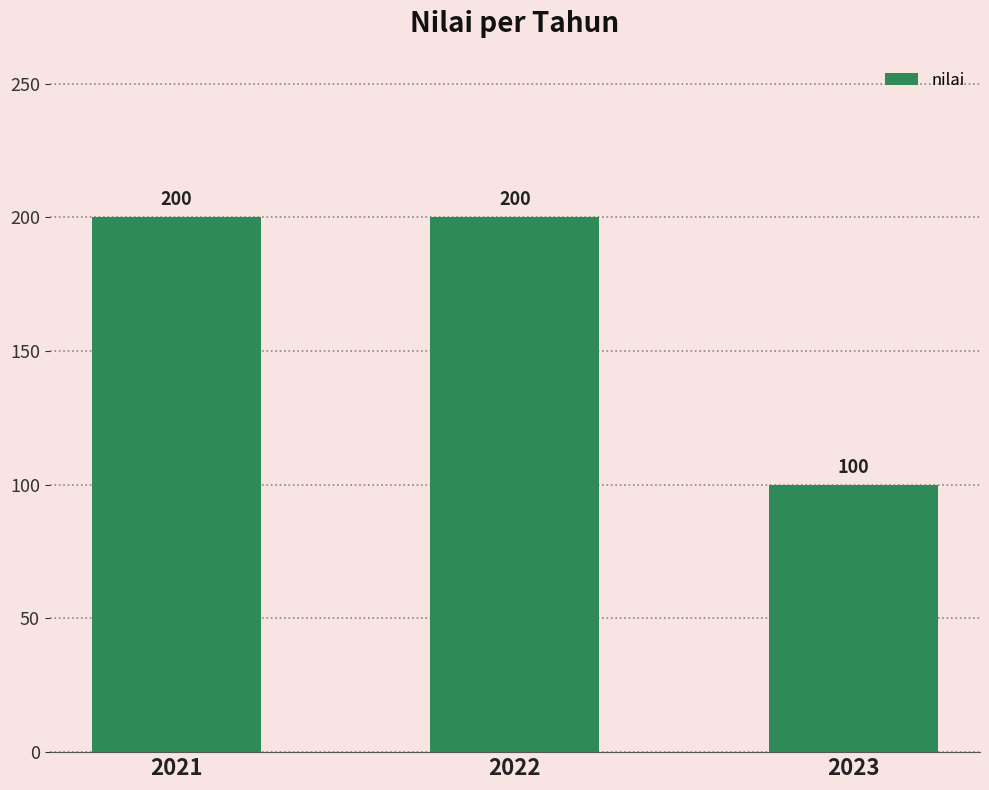

What is the sum of all values?

500